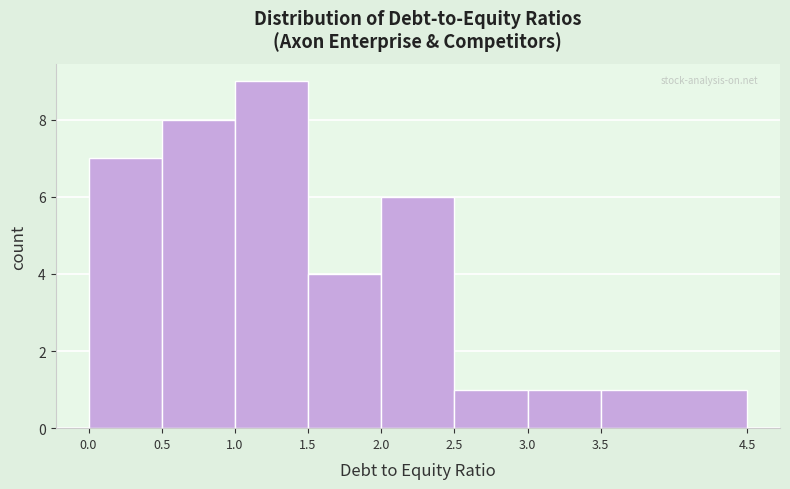

How tall is the bar that spans 2.0 to 2.5 on the x-axis? The values are not printed on the chart, so give them approximately, as read against the axis.

6